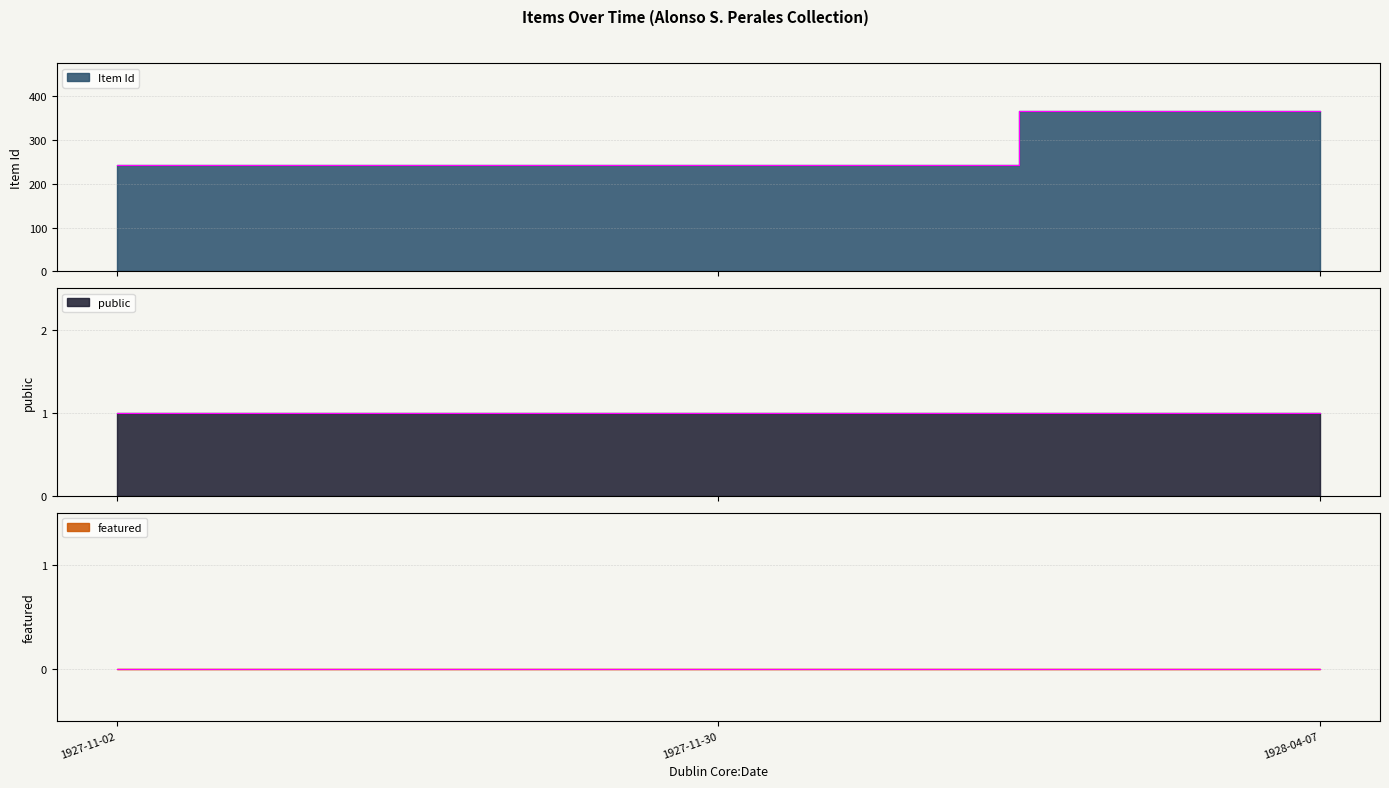

What are all the series names shown in the legend?

Item Id, public, featured